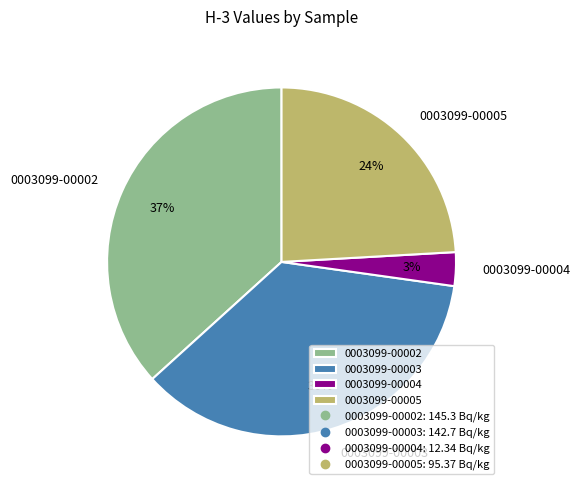

Which category has the smallest portion of the pie?

0003099-00004